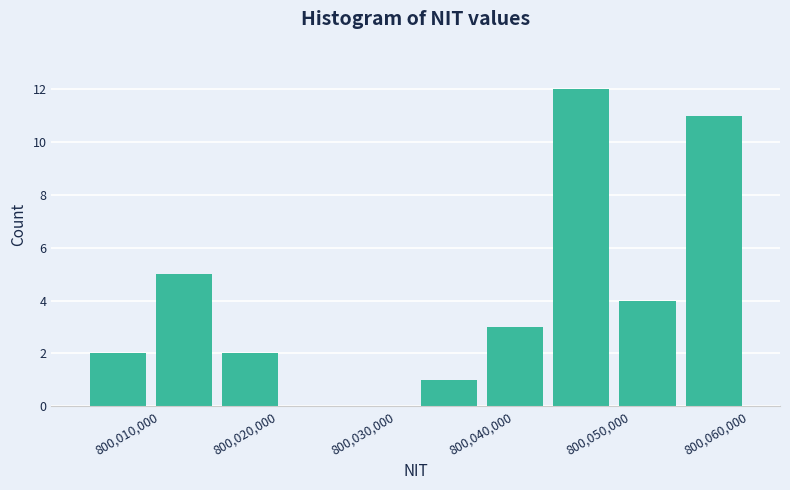

Reading left to right, list every bar in this chart as the range it spans on the x-axis followed by its height. Neither the bar edges nor the heights are printed on the chart, so give them approximately, as read against the axes.

800004000 to 800009000: 2
800009000 to 800015000: 5
800015000 to 800020000: 2
800020000 to 800026000: 0
800026000 to 800032000: 0
800032000 to 800037000: 1
800037000 to 800043000: 3
800043000 to 800049000: 12
800049000 to 800054000: 4
800054000 to 800060000: 11